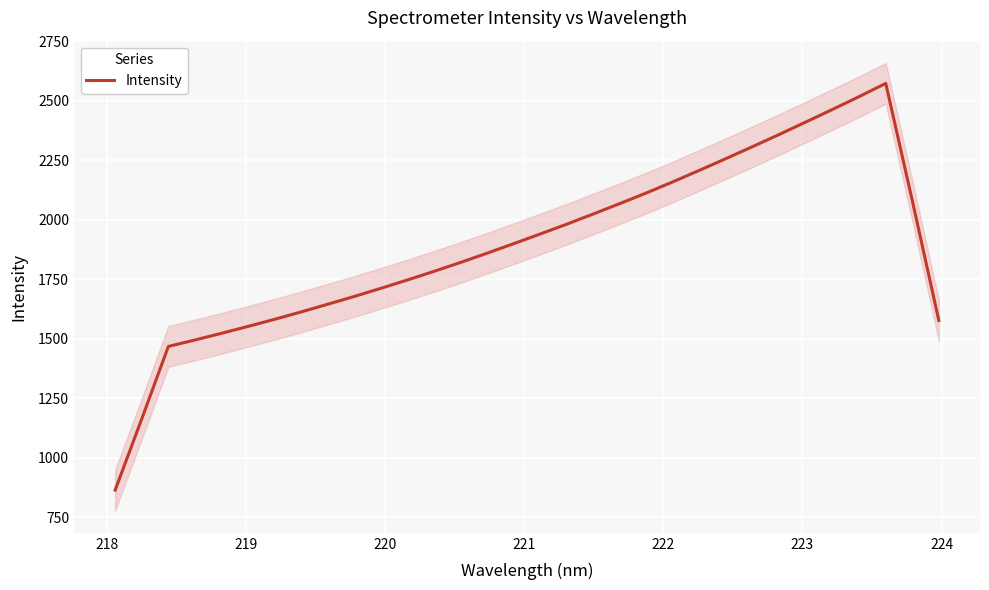

What is the value of the 3rd point from the left?

1467.7